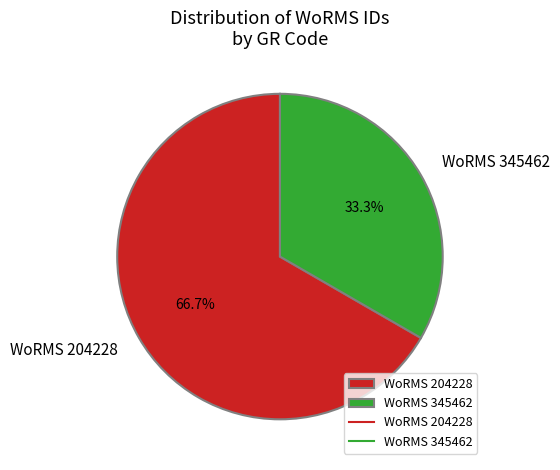

Is there any slice that represents more than half of the pie?

Yes